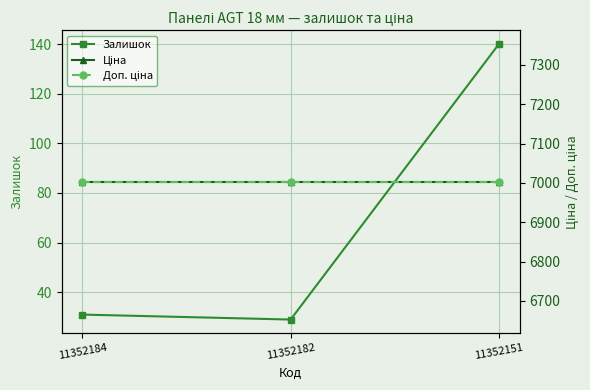

What is the total value across all series at 11352151?

14145.3